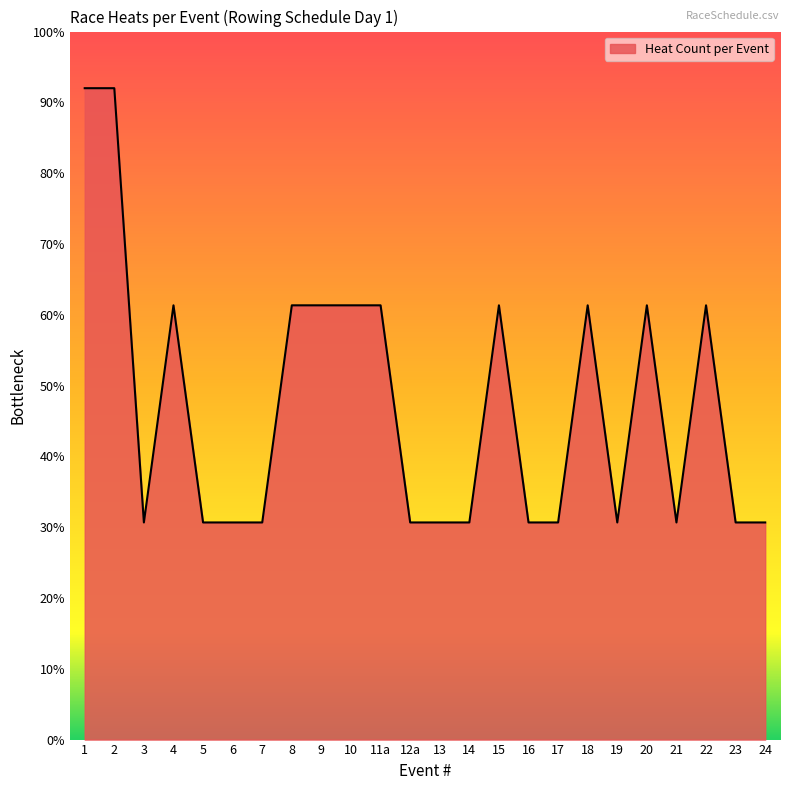

What is the difference between the maximum and minimum values?

61.3